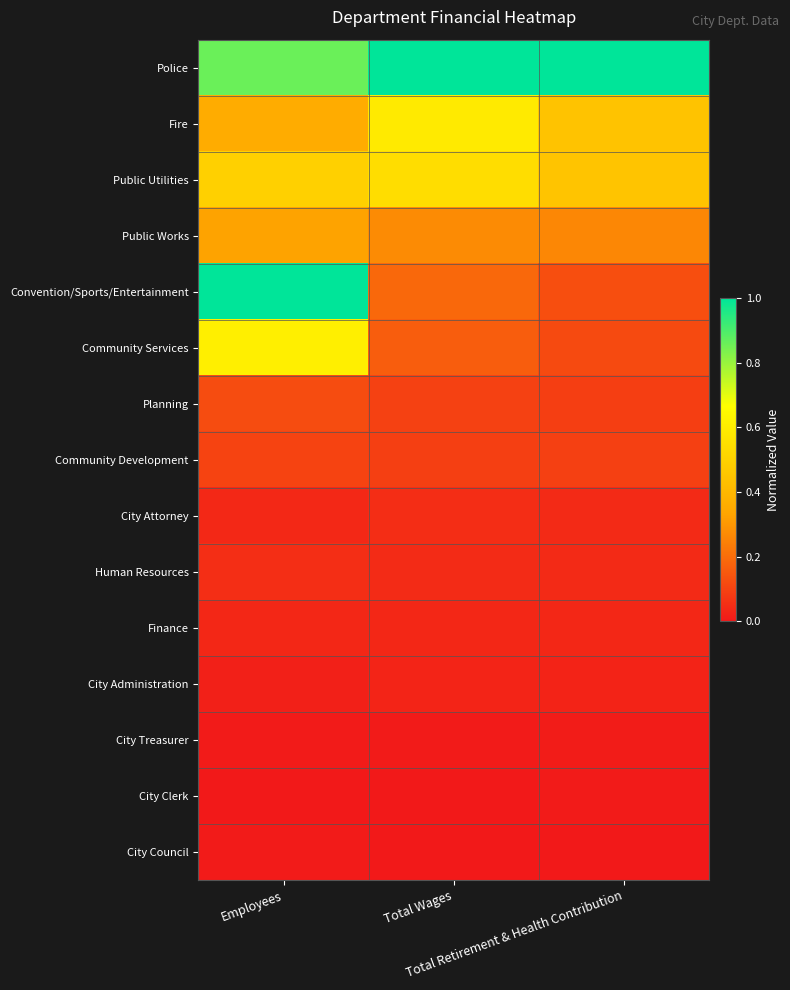

Reading right to left, what are all the values shown in this chart?

Police: Total Retirement & Health Contribution=1.0	Total Wages=1.0	Employees=0.9
Fire: Total Retirement & Health Contribution=0.4	Total Wages=0.6	Employees=0.4
Public Utilities: Total Retirement & Health Contribution=0.4	Total Wages=0.5	Employees=0.5
Public Works: Total Retirement & Health Contribution=0.3	Total Wages=0.3	Employees=0.3
Convention/Sports/Entertainment: Total Retirement & Health Contribution=0.1	Total Wages=0.2	Employees=1.0
Community Services: Total Retirement & Health Contribution=0.1	Total Wages=0.2	Employees=0.6
Planning: Total Retirement & Health Contribution=0.1	Total Wages=0.1	Employees=0.1
Community Development: Total Retirement & Health Contribution=0.1	Total Wages=0.1	Employees=0.1
City Attorney: Total Retirement & Health Contribution=0.0	Total Wages=0.0	Employees=0.0
Human Resources: Total Retirement & Health Contribution=0.0	Total Wages=0.0	Employees=0.1
Finance: Total Retirement & Health Contribution=0.0	Total Wages=0.0	Employees=0.0
City Administration: Total Retirement & Health Contribution=0.0	Total Wages=0.0	Employees=0.0
City Treasurer: Total Retirement & Health Contribution=0.0	Total Wages=0.0	Employees=0.0
City Clerk: Total Retirement & Health Contribution=0.0	Total Wages=0.0	Employees=0.0
City Council: Total Retirement & Health Contribution=0.0	Total Wages=0.0	Employees=0.0